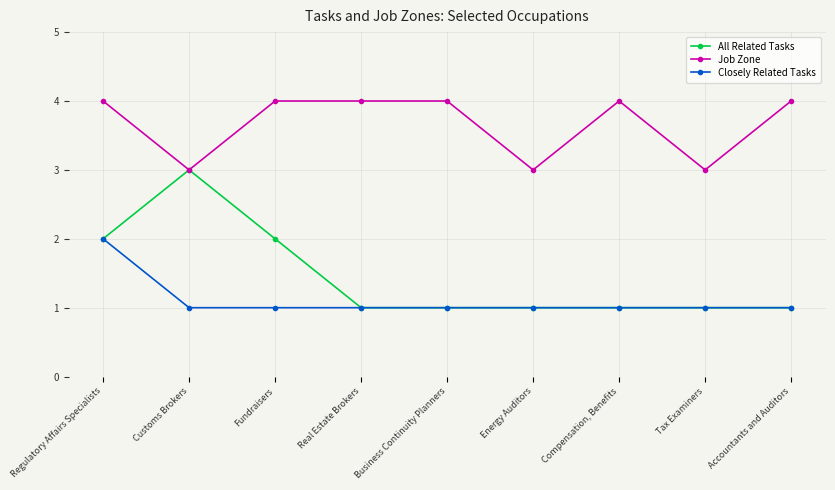

True or false: Job Zone has a value of 1 at Fundraisers.

False